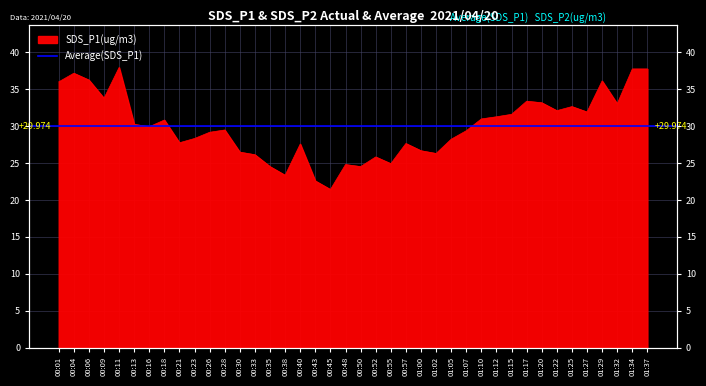

At which category does the chart reach its minimum across all series?

00:45